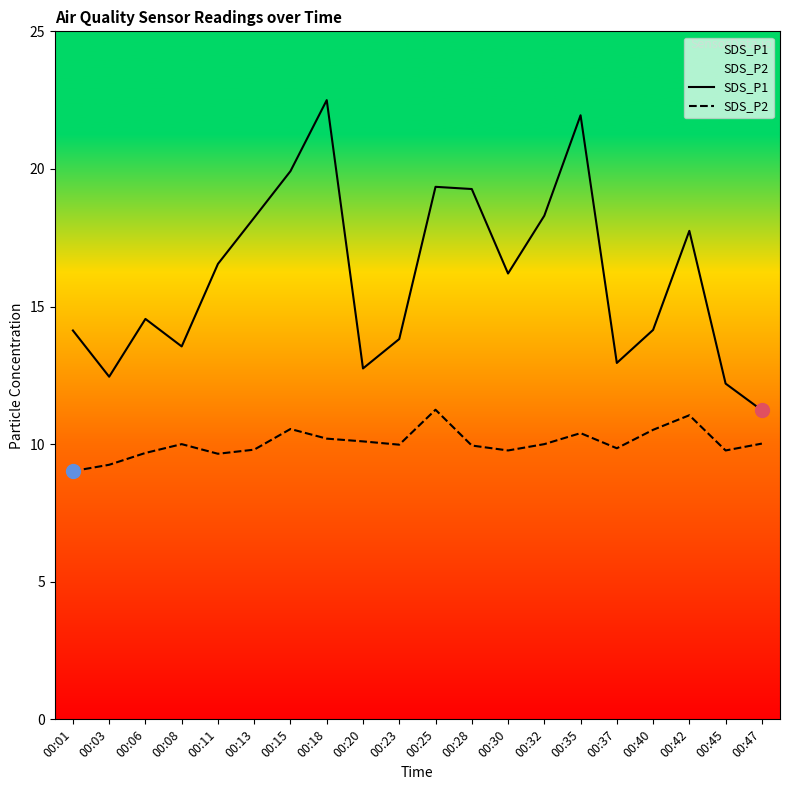

Which series has the largest total across all categories?

SDS_P1